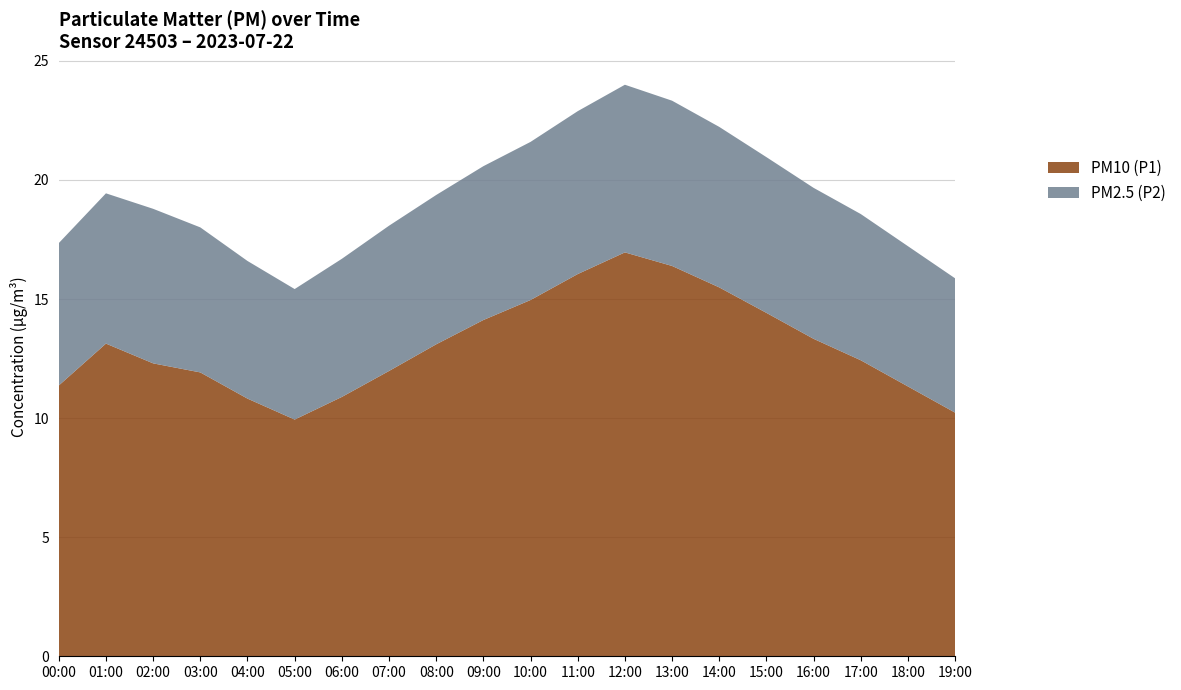

What is the difference between the PM10 (P1) values at 08:00 and 02:00?

0.8